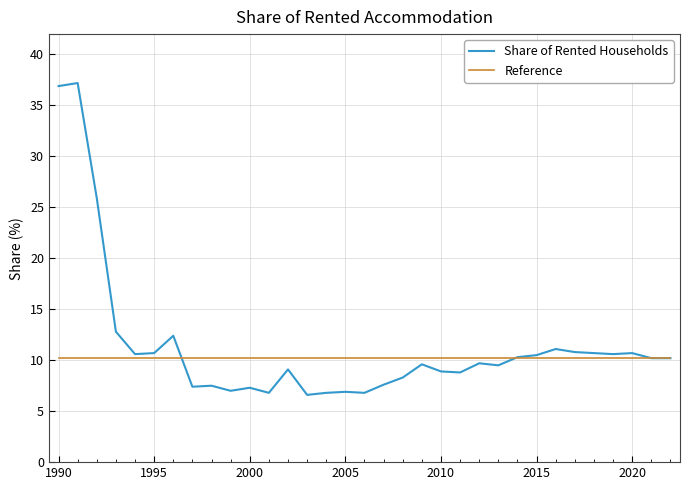

Count the number of data series in this chart.

2